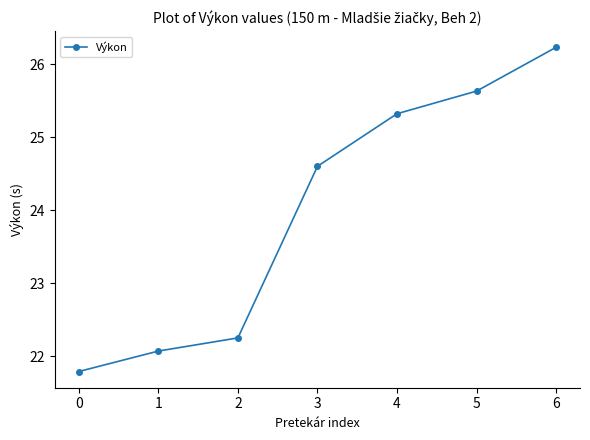

Count the number of categories in the chart.

7